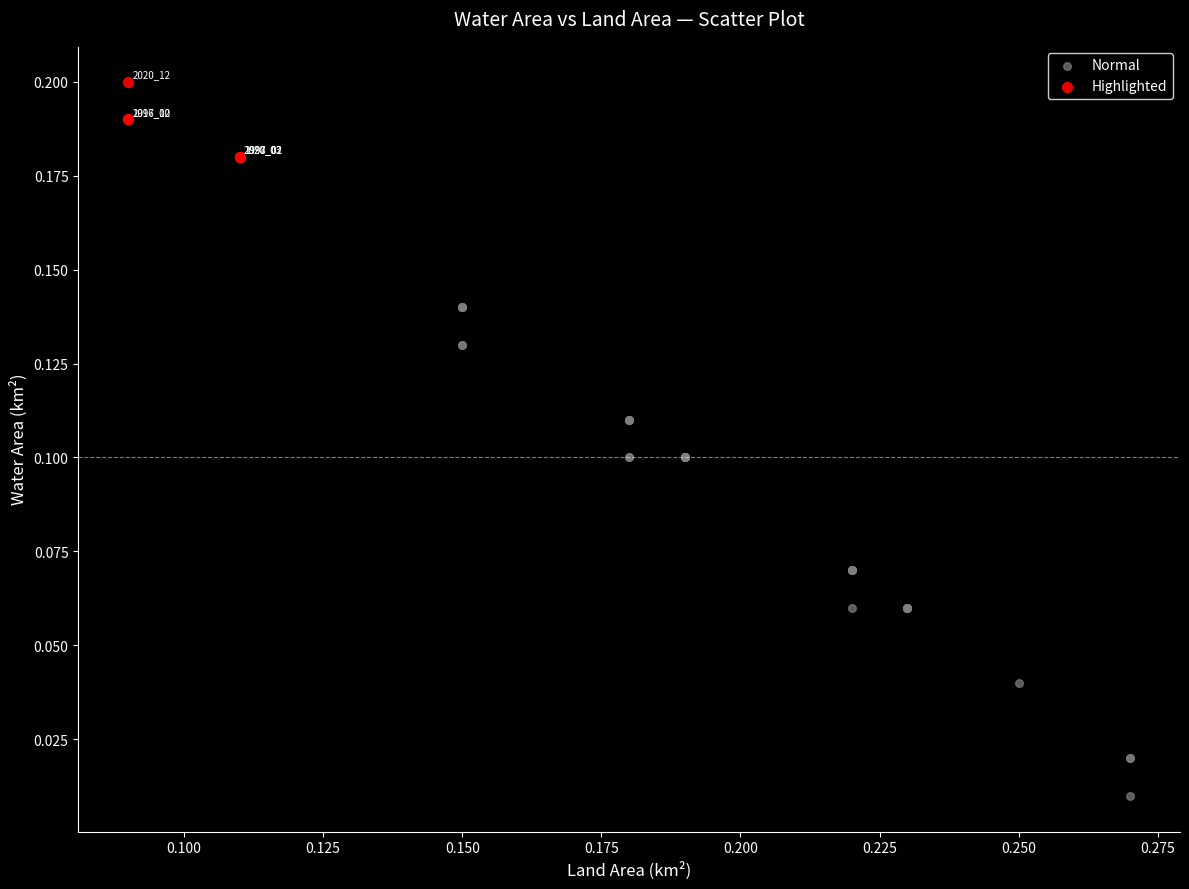

Which series reaches the maximum Y coordinate?

Highlighted